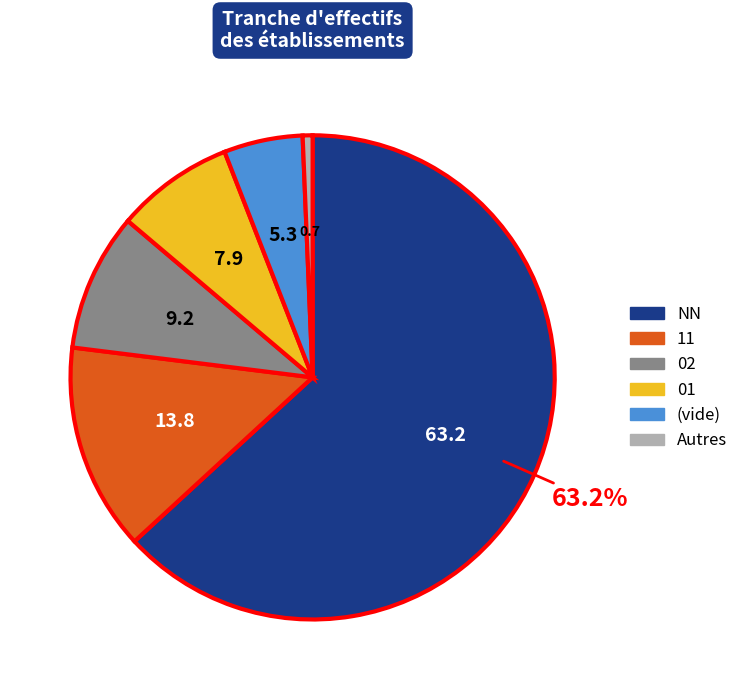

How many segments does this pie chart have?

6